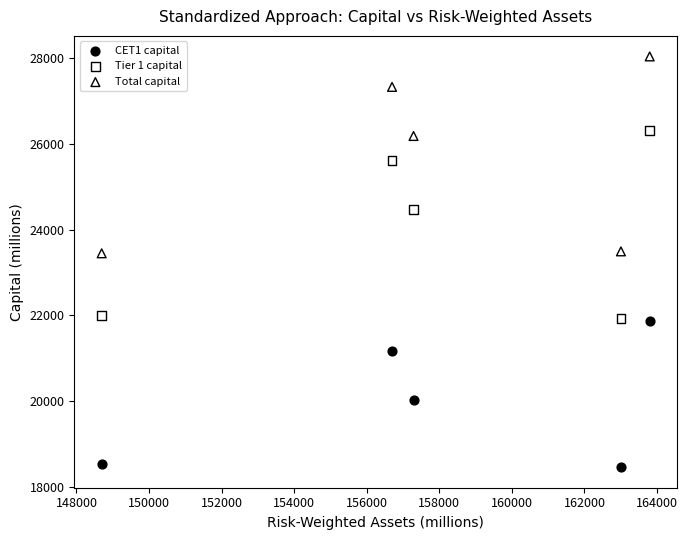

What are all the series names shown in the legend?

CET1 capital, Tier 1 capital, Total capital